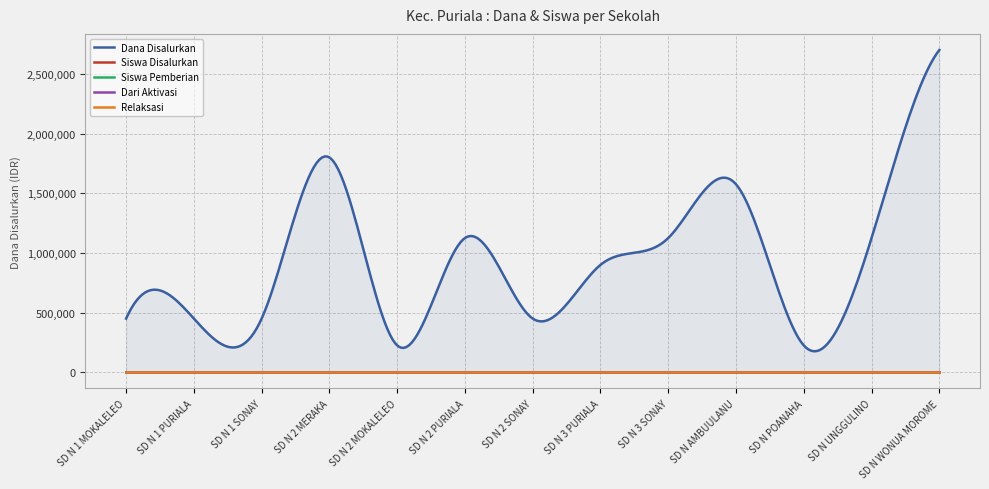

At how many categories does at least one series exceed 2373364?

1